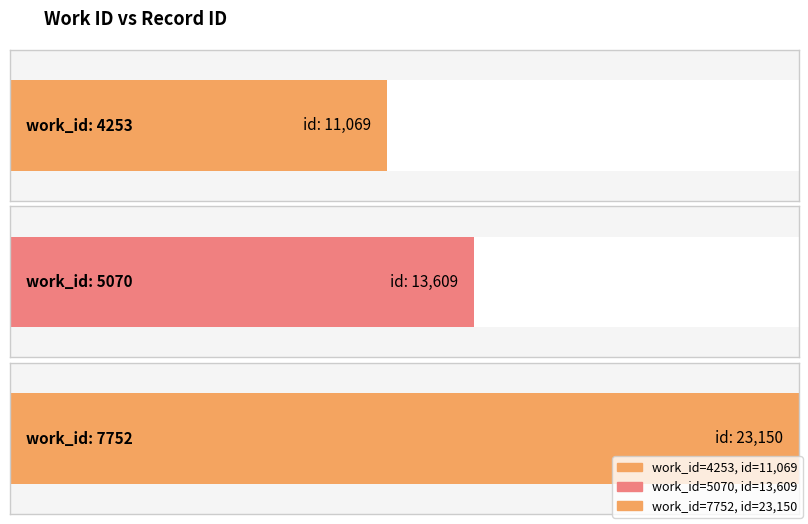

What is the minimum value shown in the chart?

11069